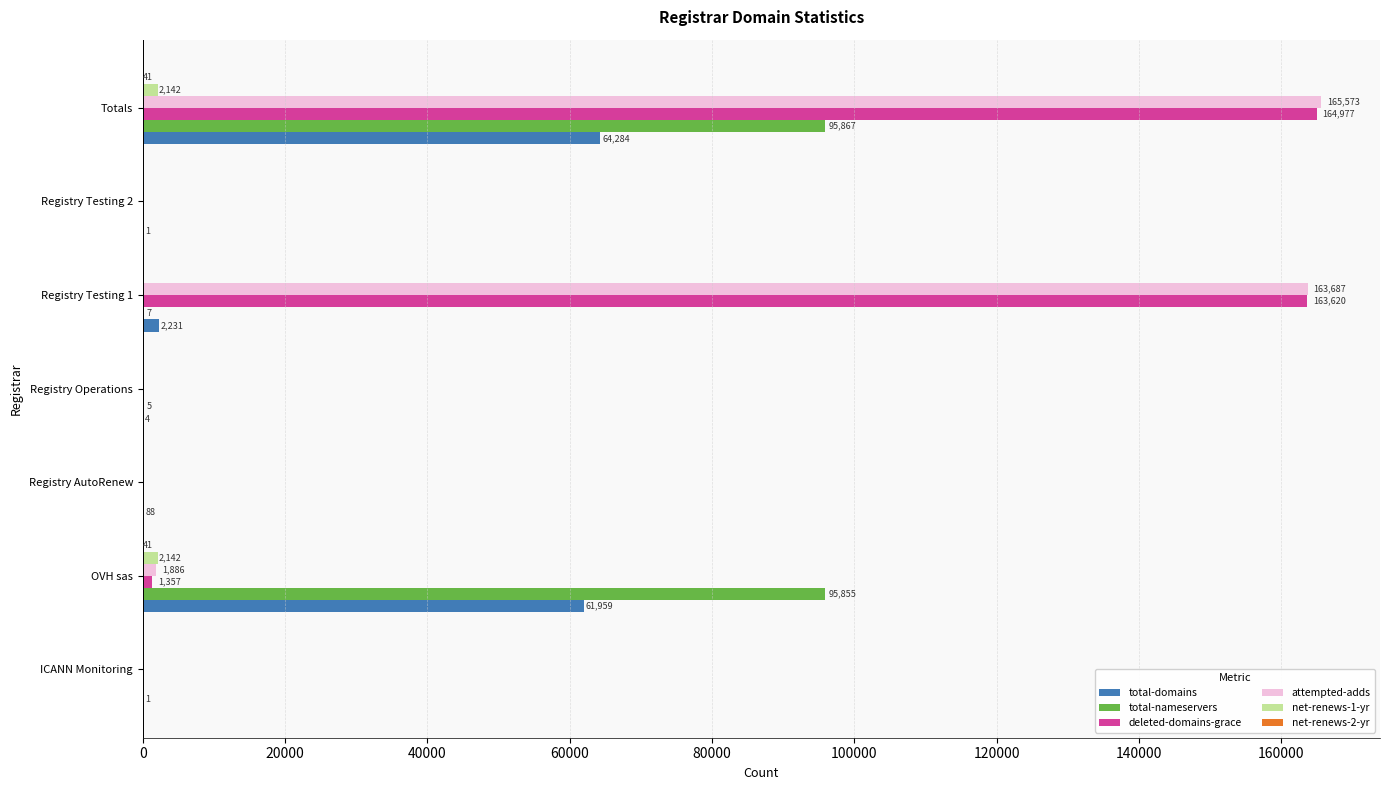

What is the sum of all total-domains values?

128568